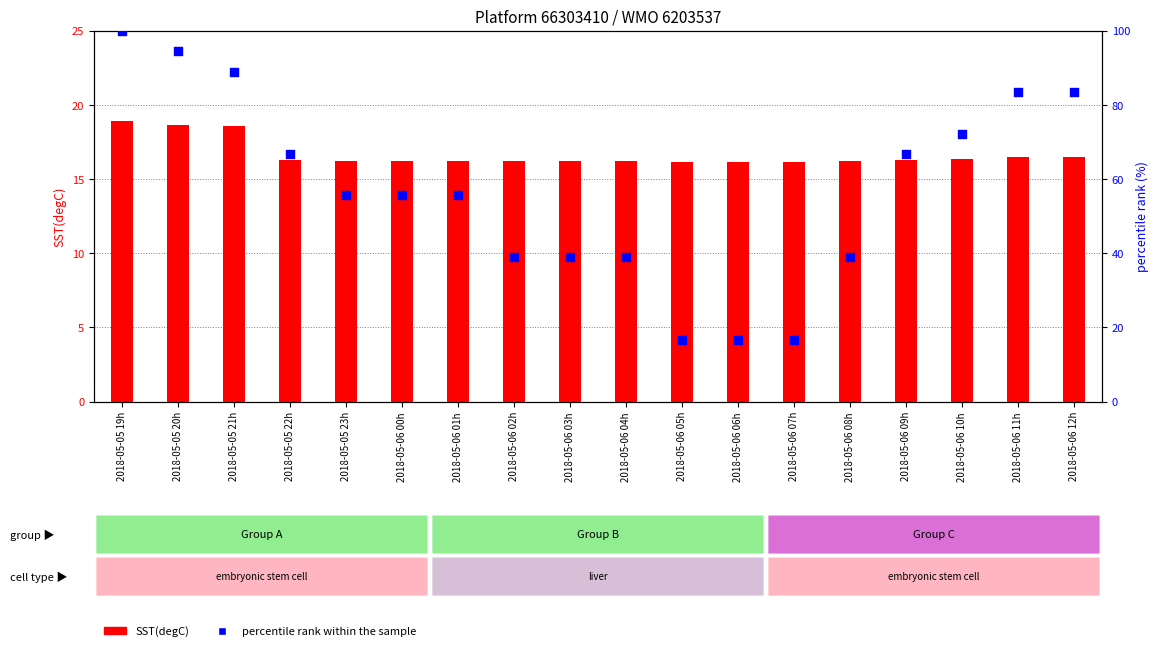

At how many categories does at least one series exceed 34?

15